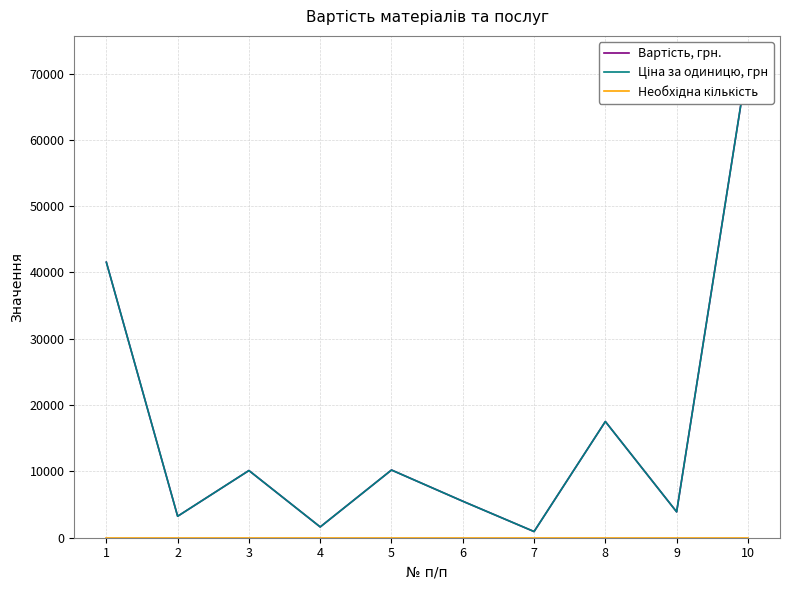

True or false: Ціна за одиницю, грн and Необхідна кількість intersect in this chart.

False